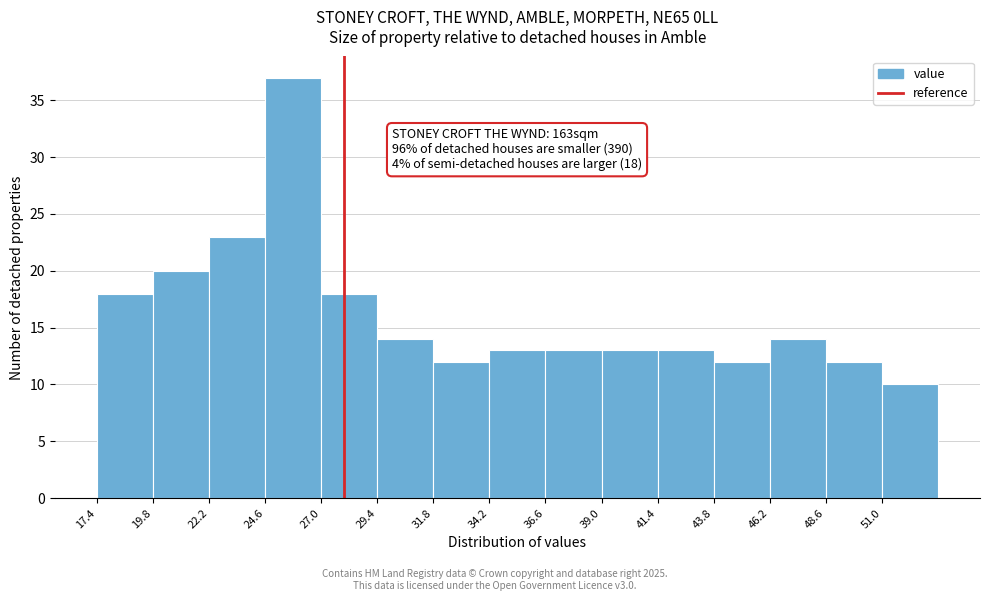

Over which range of the x-axis is the bar tallest?

24.6 to 27.0